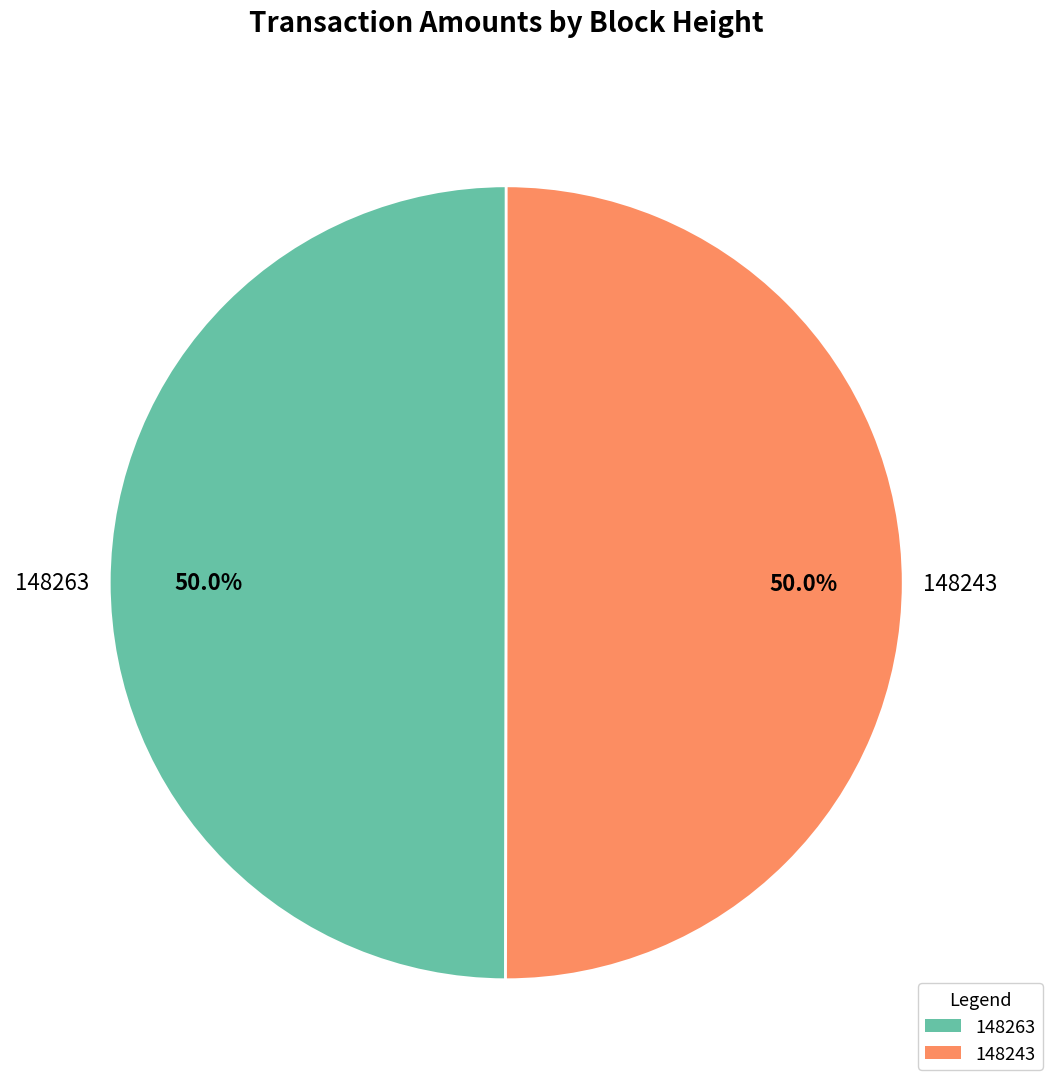

How many segments does this pie chart have?

2